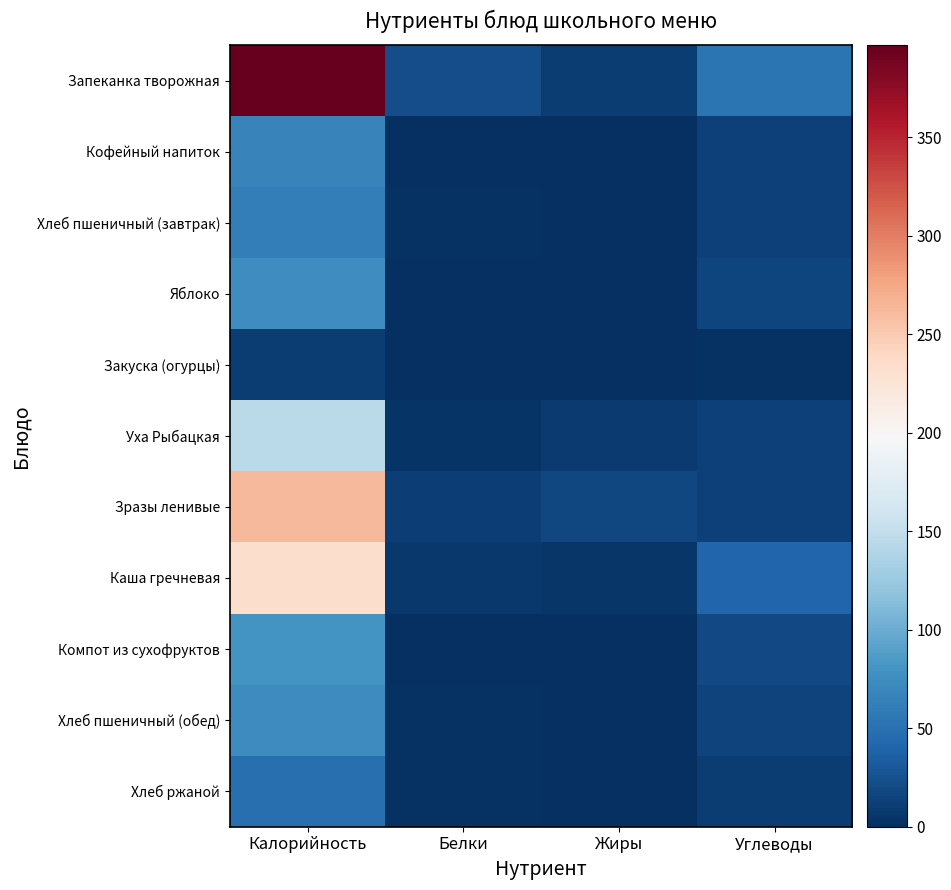

Reading left to right, extract all data points from this chart.

Запеканка творожная: Калорийность=396.9	Белки=22.1	Жиры=10.6	Углеводы=53.3
Кофейный напиток: Калорийность=66.7	Белки=1.5	Жиры=1.1	Углеводы=12.6
Хлеб пшеничный (завтрак): Калорийность=60.8	Белки=1.9	Жиры=0.2	Углеводы=12.8
Яблоко: Калорийность=75.5	Белки=0.7	Жиры=0.7	Углеводы=16.7
Закуска (огурцы): Калорийность=9.9	Белки=0.6	Жиры=0.1	Углеводы=1.8
Уха Рыбацкая: Калорийность=144.8	Белки=4.5	Жиры=8.2	Углеводы=13.3
Зразы ленивые: Калорийность=263.3	Белки=11.6	Жиры=17.9	Углеводы=13.9
Каша гречневая: Калорийность=234.0	Белки=6.6	Жиры=5.1	Углеводы=40.5
Компот из сухофруктов: Калорийность=80.5	Белки=0.6	Жиры=0.0	Углеводы=19.6
Хлеб пшеничный (обед): Калорийность=72.9	Белки=2.2	Жиры=0.3	Углеводы=15.3
Хлеб ржаной: Калорийность=48.9	Белки=1.6	Жиры=0.3	Углеводы=9.9